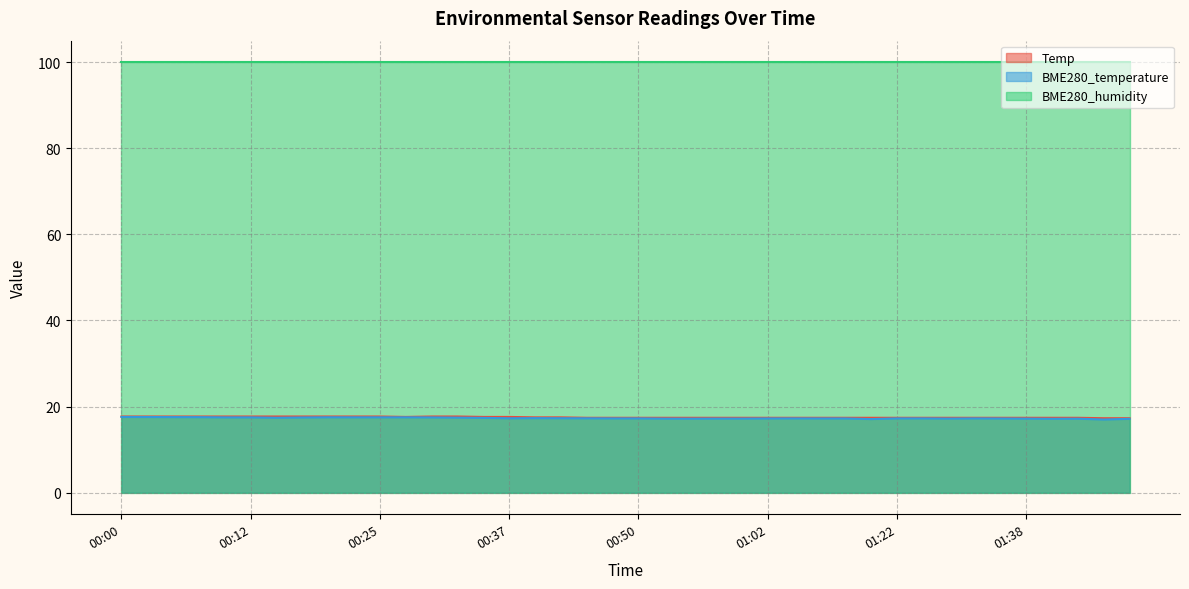

How many interior local valleys does the BME280_temperature series have?

7